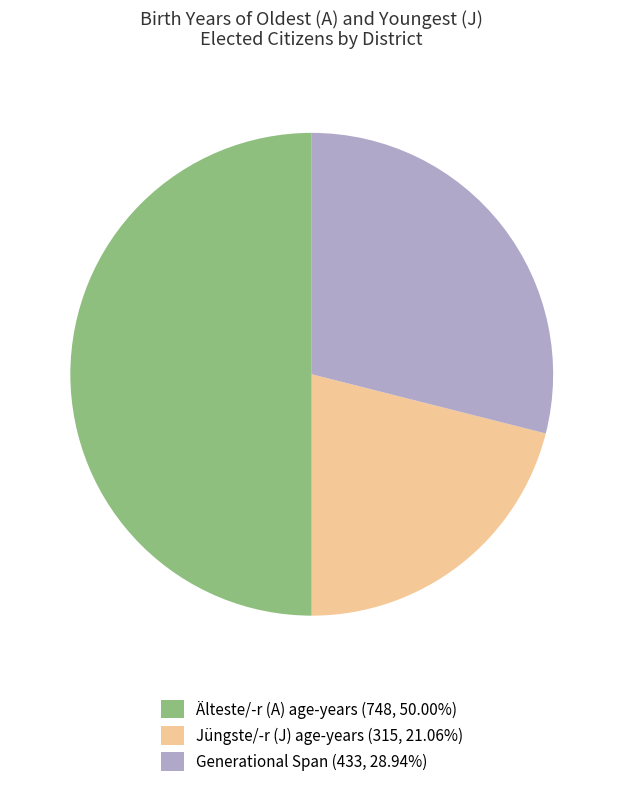

Do Älteste/-r (A) age-years (748, 50.00%) and Generational Span (433, 28.94%) together represent more than half of the pie?

Yes